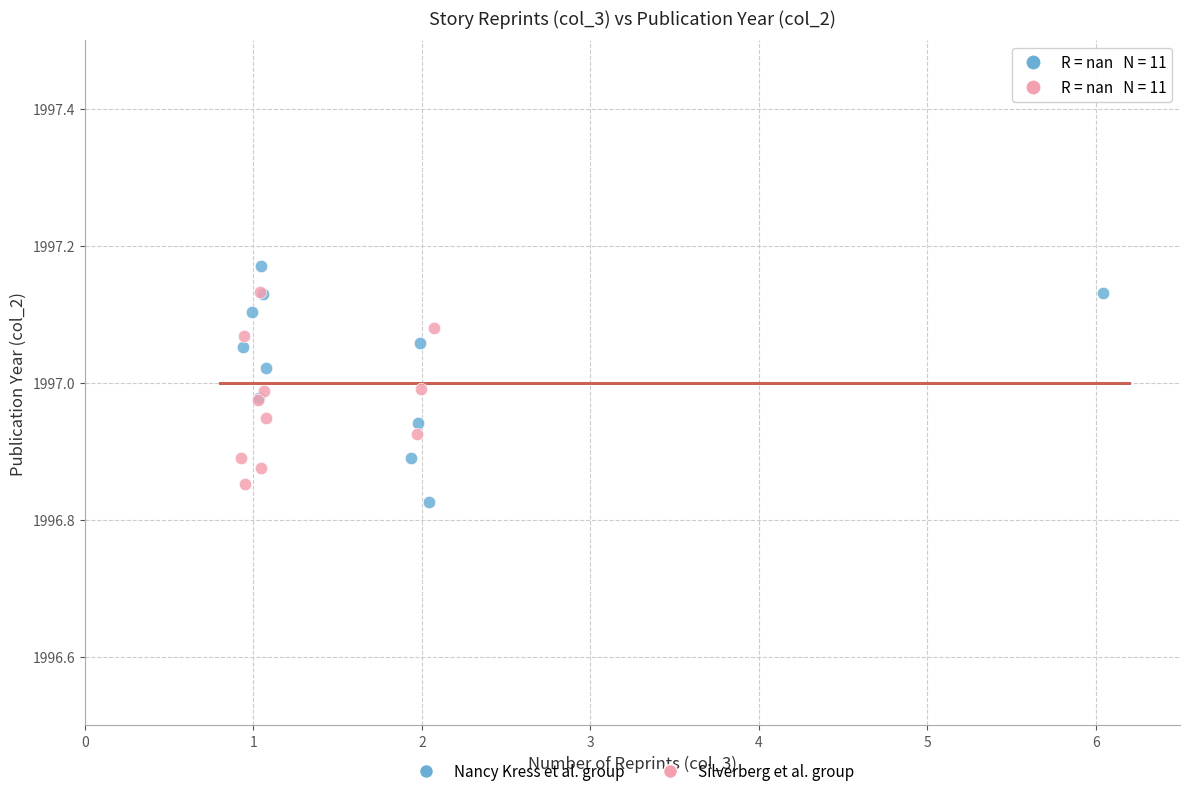

Which series has the largest Y range (max minus min)?

Nancy Kress et al. group